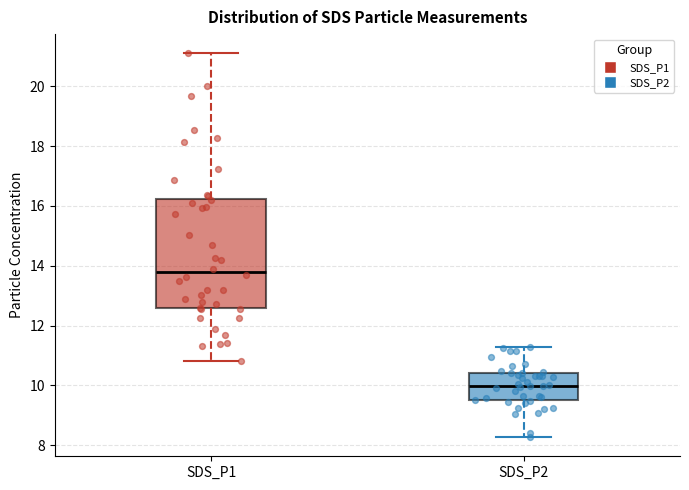

Where does the lower whisker of the box for SDS_P2 end on the y-axis? The values are not printed on the chart, so give them approximately, as read against the axis.

8.2